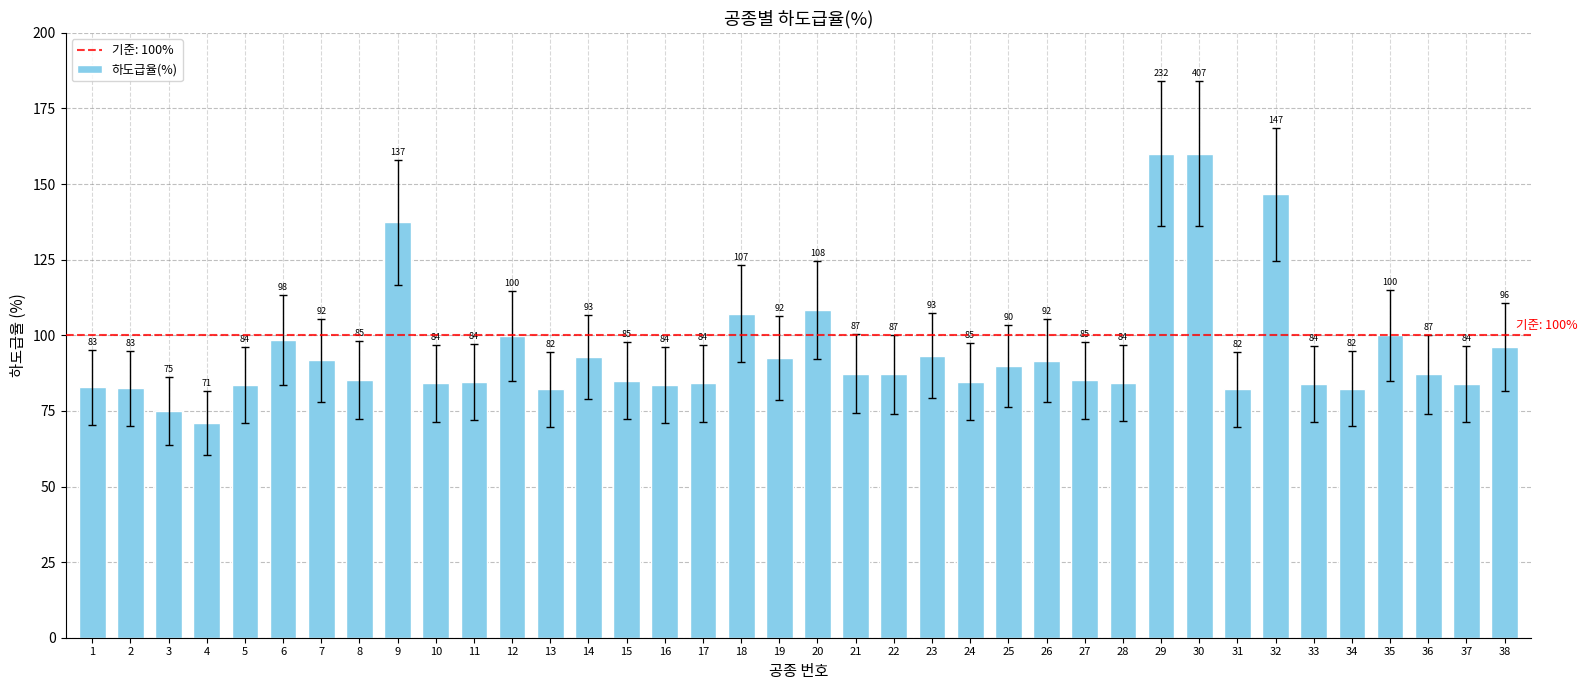

What is the greatest value displayed?

160.0